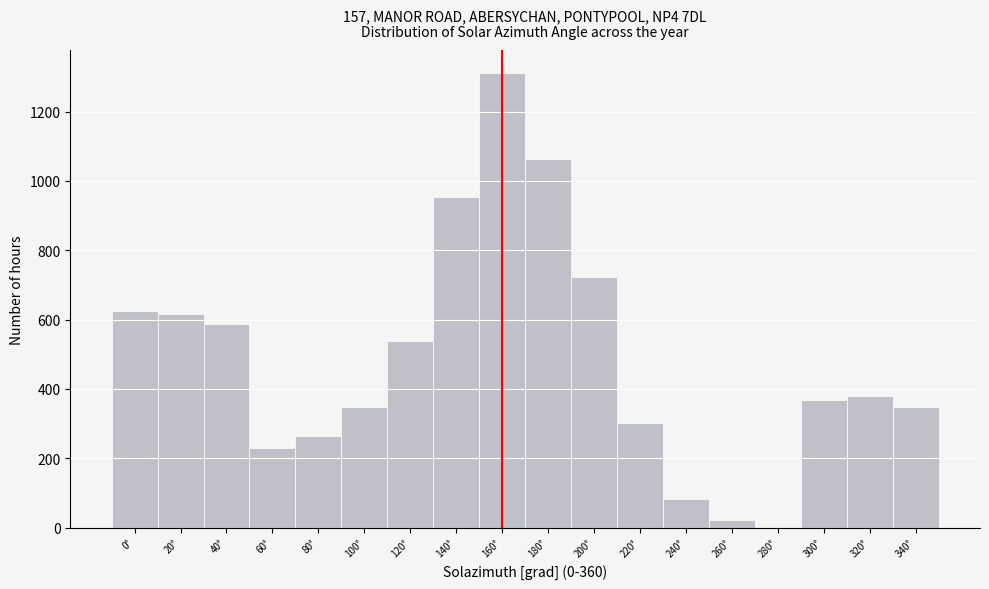

Which category has the highest value across all series?

160°